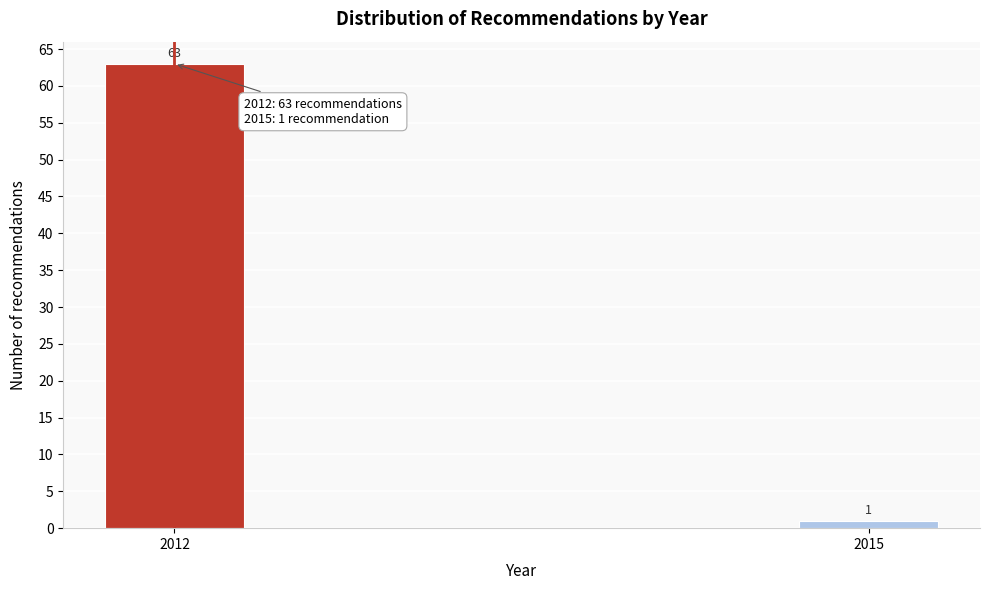

Reading right to left, list all the values displayed in this chart.

2015=1	2012=63